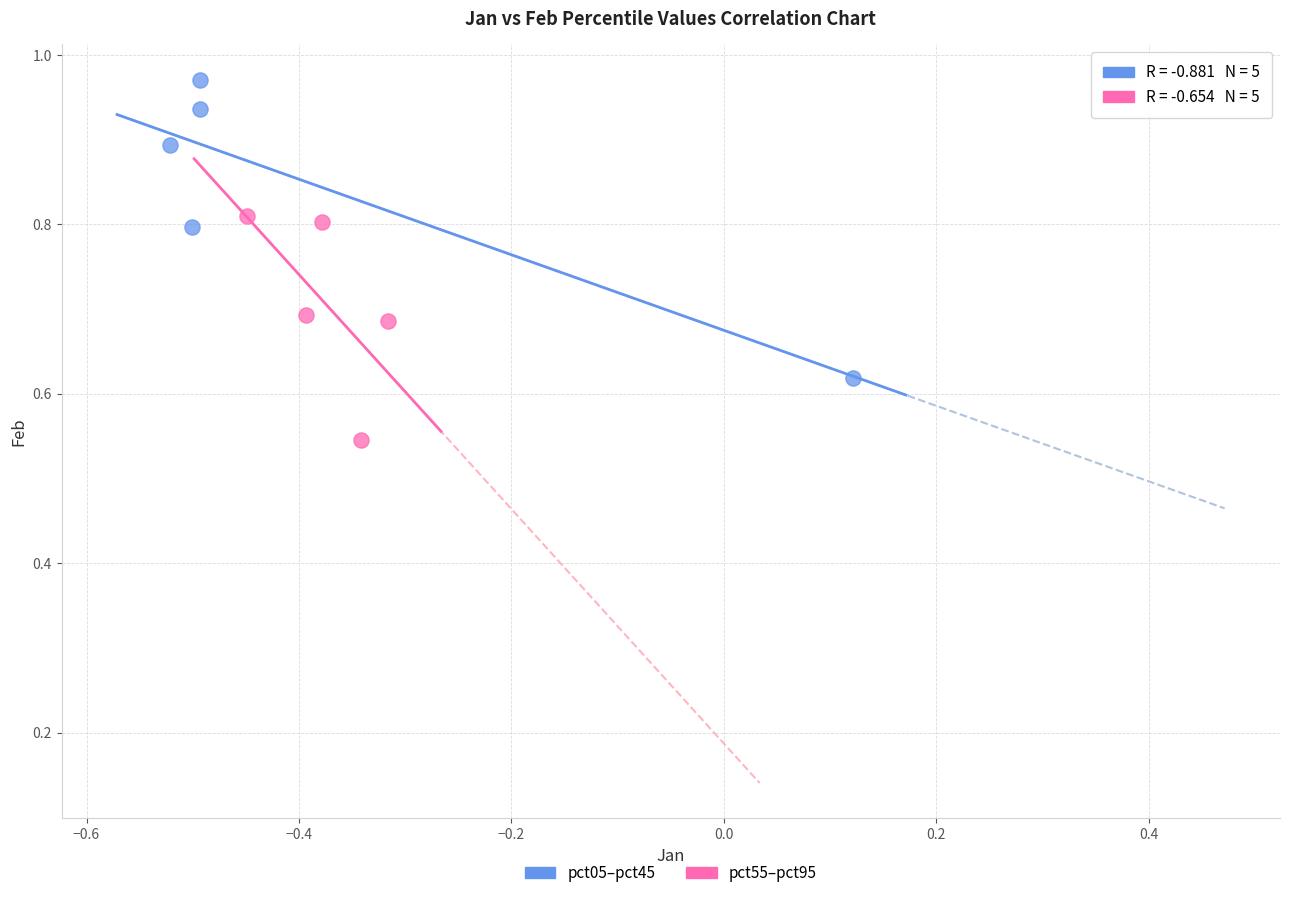

Which series reaches the minimum Y coordinate?

pct55–pct95